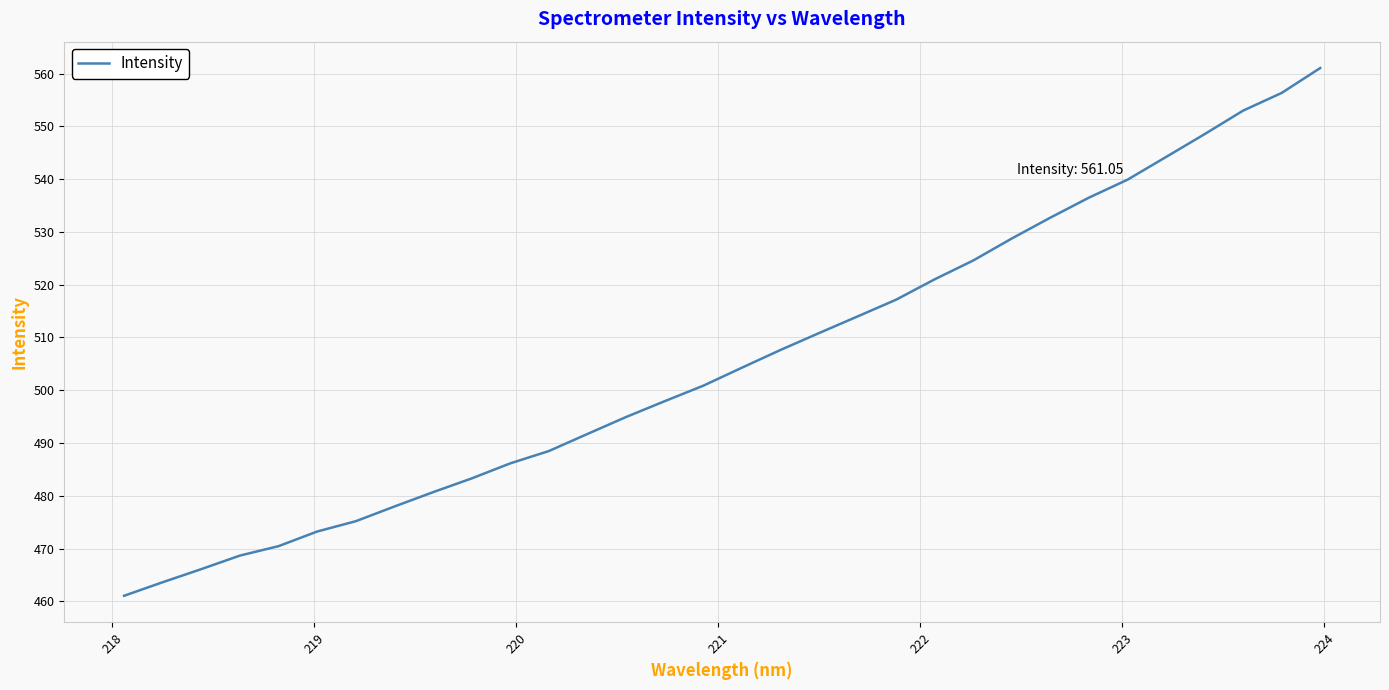

What is the smallest value displayed?

461.1